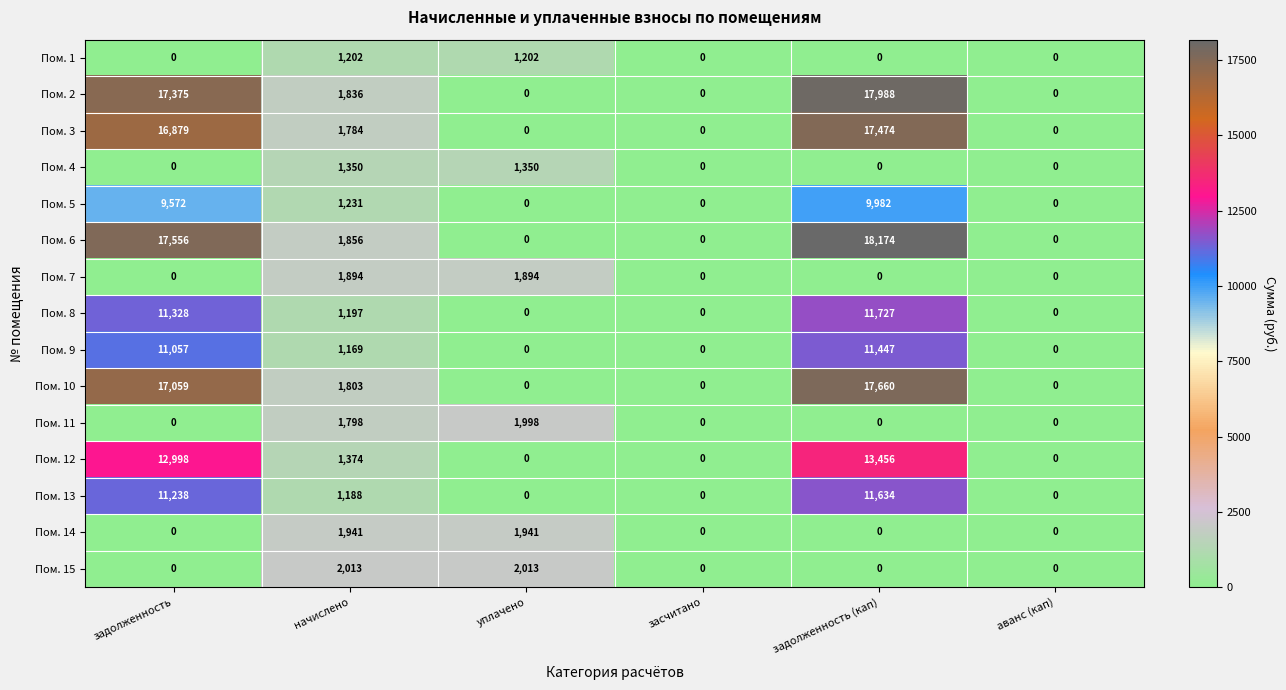

What is the sum of all Пом. 5 values?

20785